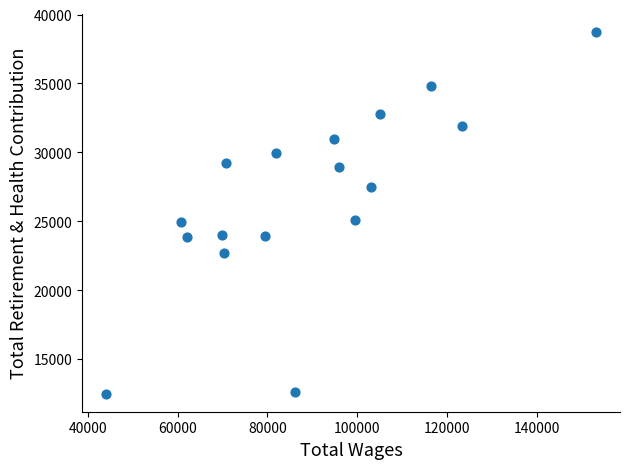

What is the range of X values (max minus min)?

108968